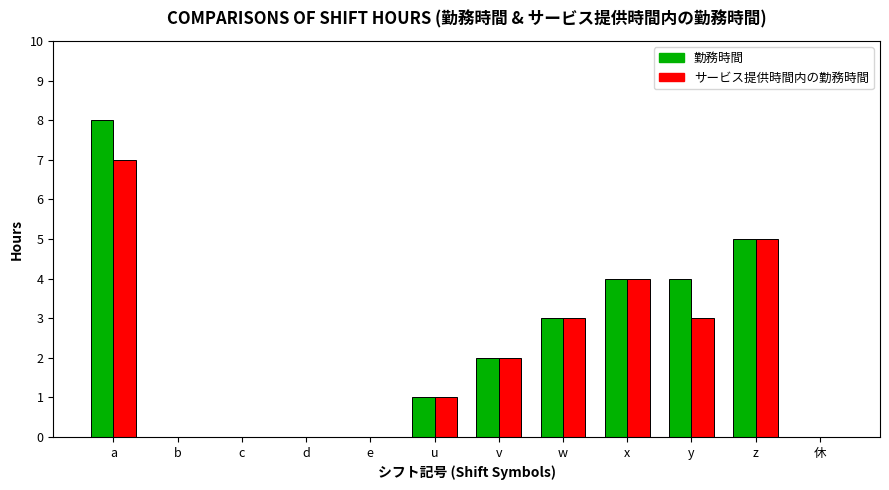

How many categories are shown in the chart?

12